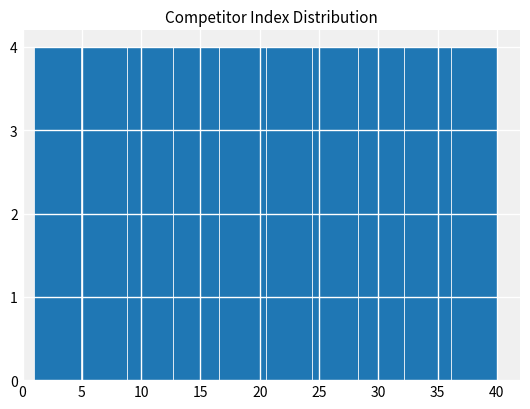

Reading left to right, transcribe this chart: for each bar, give the range it covers on the x-axis and its height. Neither the bar edges nor the heights are printed on the chart, so give them approximately, as read against the axes.

1.0 to 4.9: 4
4.9 to 8.8: 4
8.8 to 12.7: 4
12.7 to 16.6: 4
16.6 to 20.5: 4
20.5 to 24.4: 4
24.4 to 28.3: 4
28.3 to 32.2: 4
32.2 to 36.1: 4
36.1 to 40.0: 4